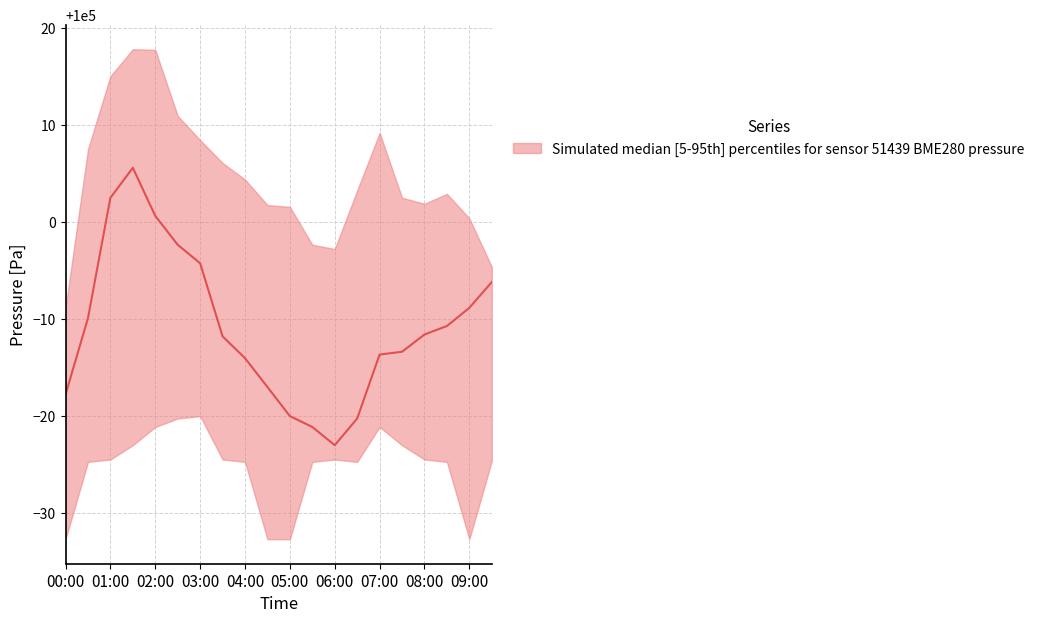

The pressure_lower series shows 25156.4 at 06:30. True or false?

False